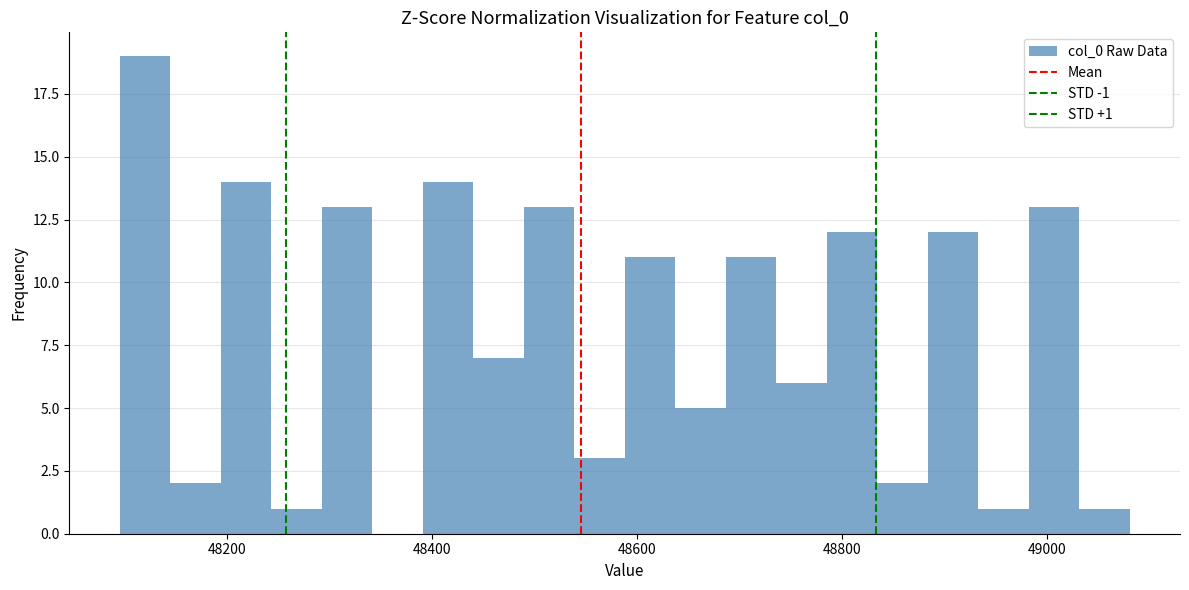

Around what value on the x-axis is the tallest bar? Give the approximate position of its centre, as read against the axis.

48120